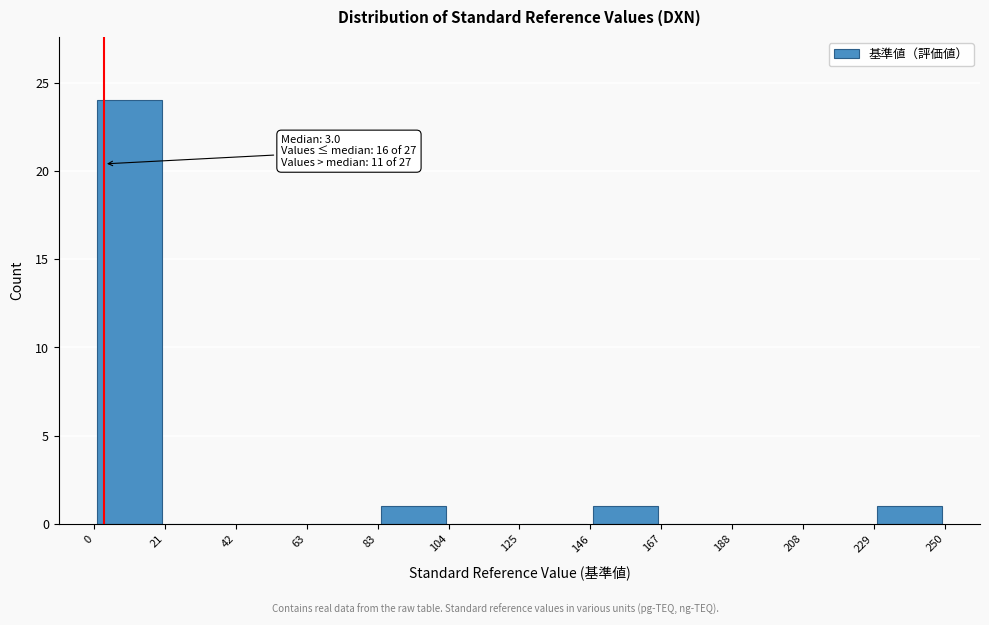

Which range on the x-axis has the tallest bar?

0 to 21